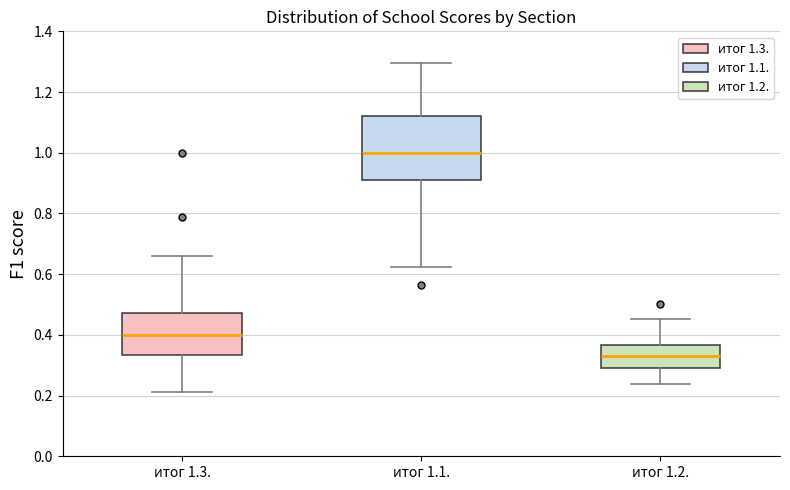

Reading left to right, transcribe this box plot: for each box, give where its median line is, the range the box spans, and where its two whiskers end, as read against the y-axis. The values are not printed on the chart, so give them approximately, as read against the axis.

итог 1.3.: median 0.40, box 0.34 to 0.48, whiskers 0.22 to 0.66
итог 1.1.: median 1.00, box 0.92 to 1.12, whiskers 0.62 to 1.30
итог 1.2.: median 0.34, box 0.30 to 0.36, whiskers 0.24 to 0.46